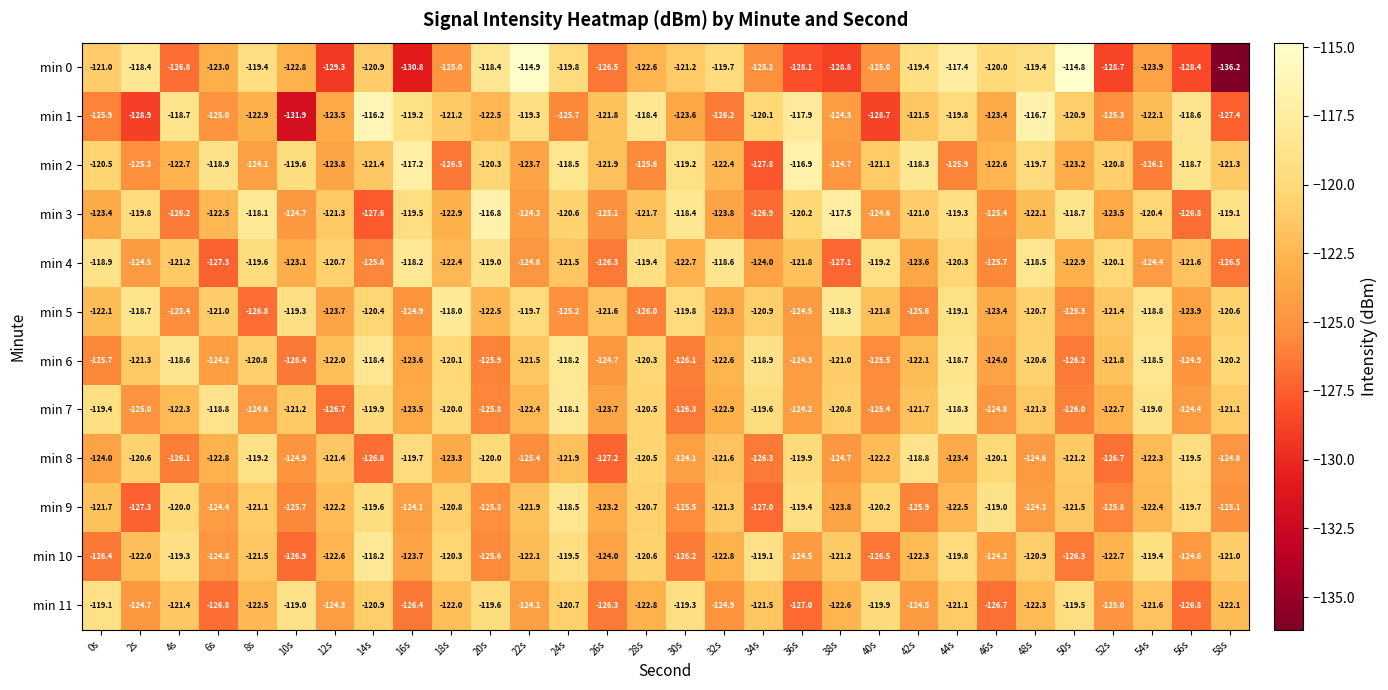

Which label corresponds to the largest value in the chart?

50s